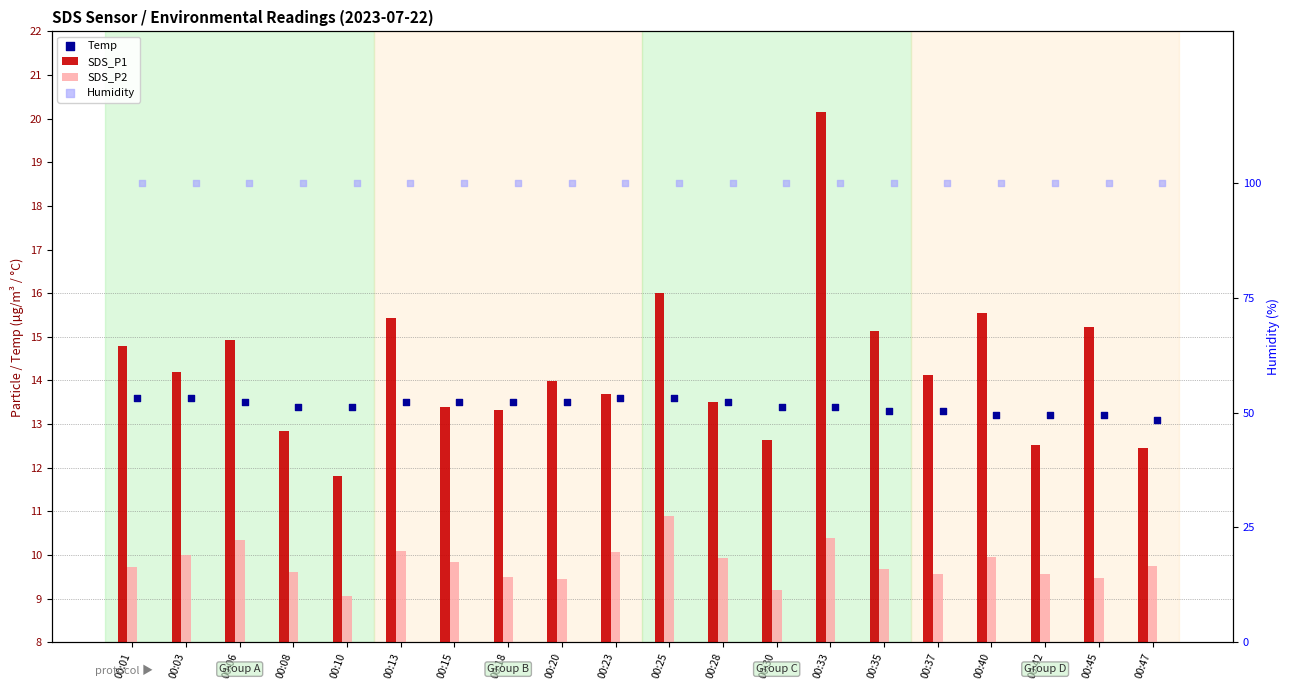

What is the total value across all series at 00:13?

138.9